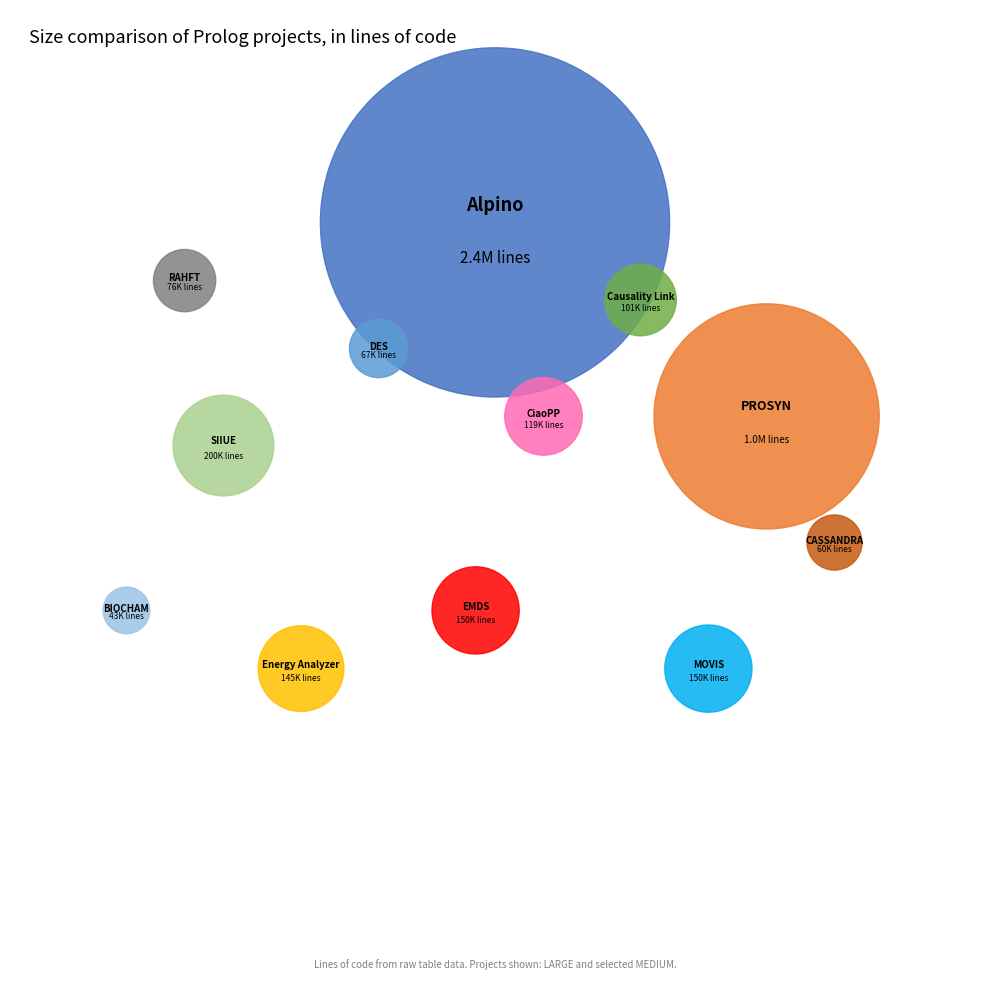

What percentage is the PROSYN slice, to the nearest percent?

22%